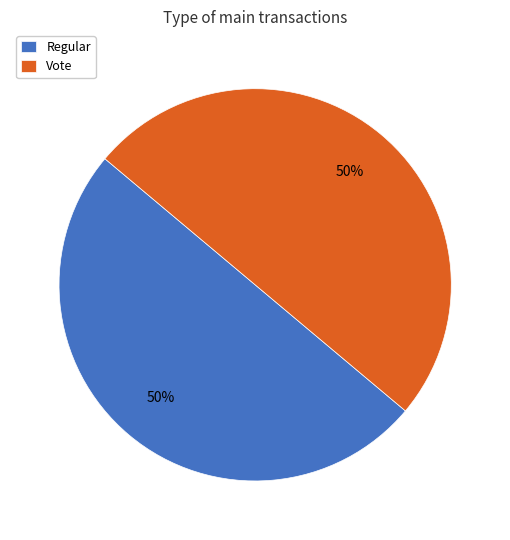

To the nearest percent, what is the combined percentage of Regular and Vote?

100%